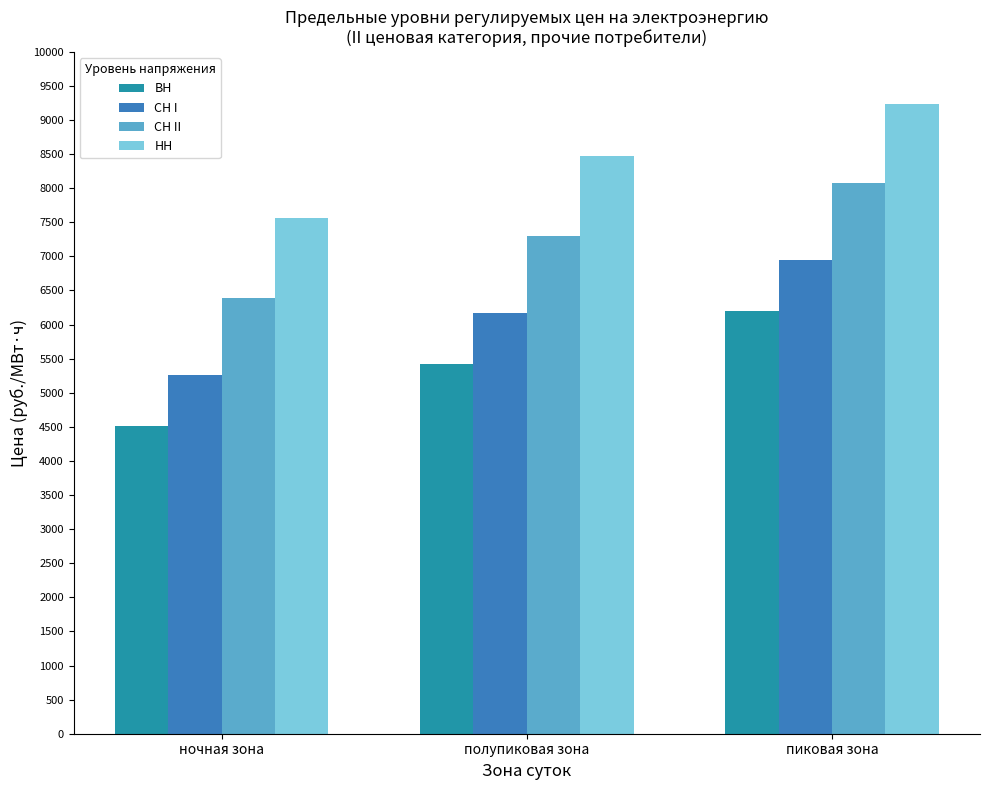

Are the bars horizontal?

No